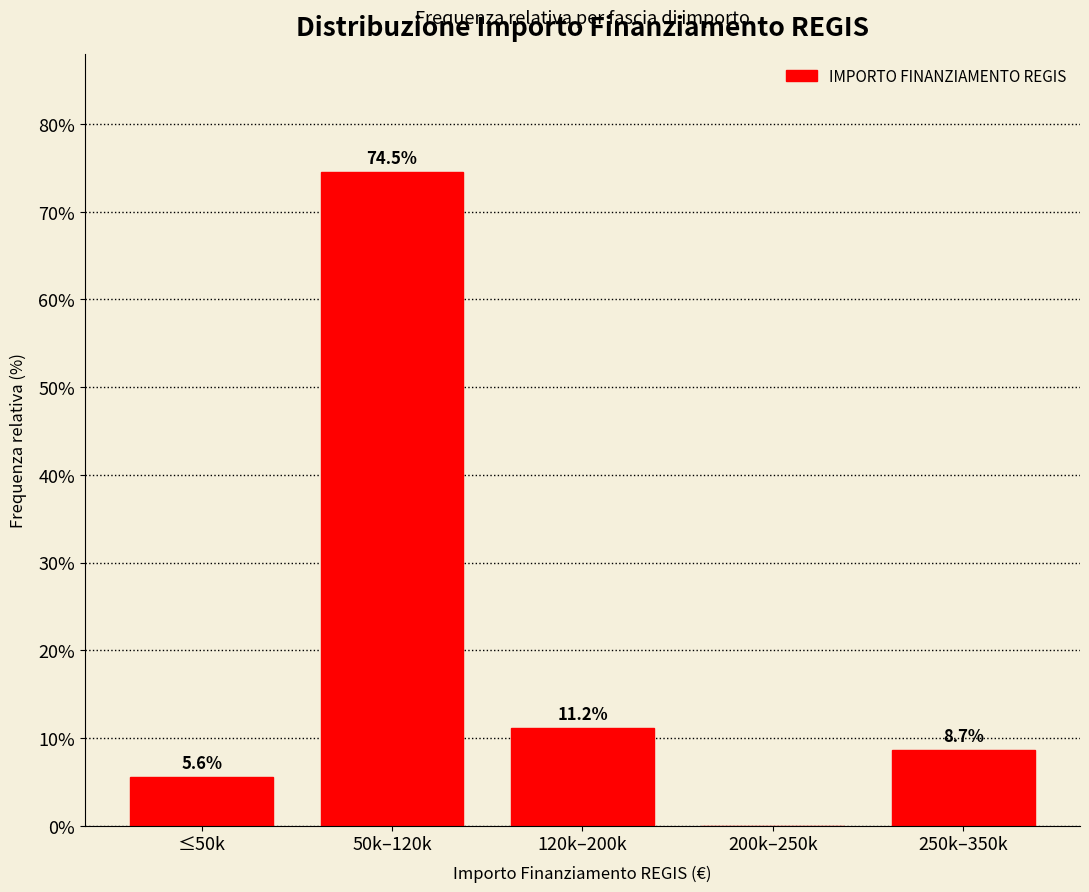

Reading right to left, extract all data points from this chart.

250k–350k=8.7	200k–250k=0.0	120k–200k=11.2	50k–120k=74.5	≤50k=5.6